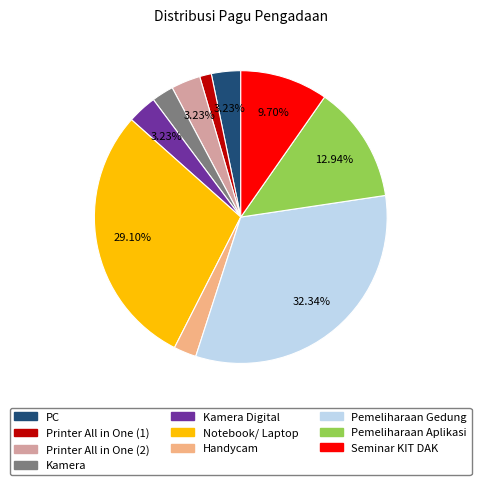

Is there any slice that represents more than half of the pie?

No